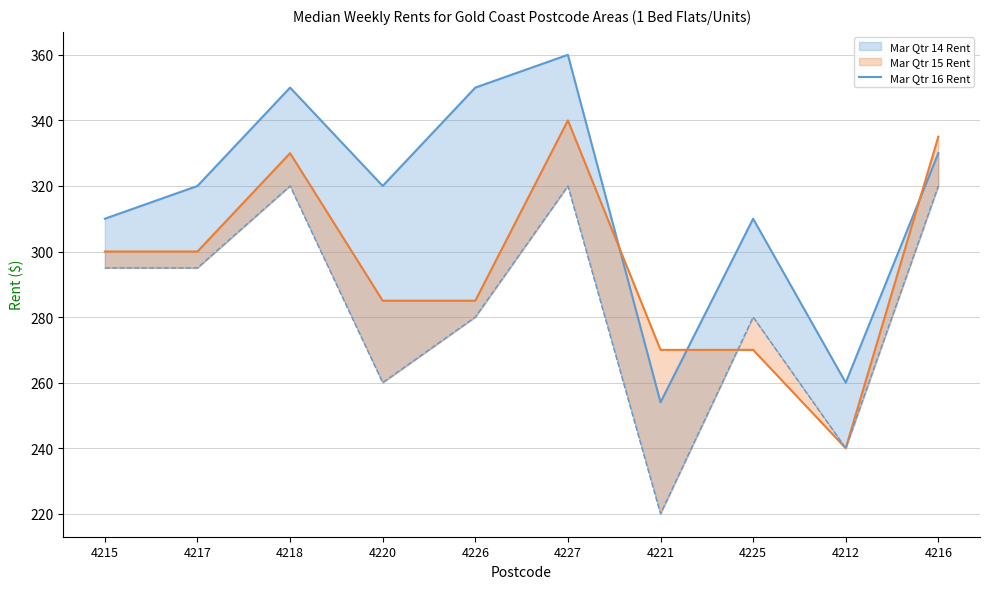

What is the sum of all values?

3164